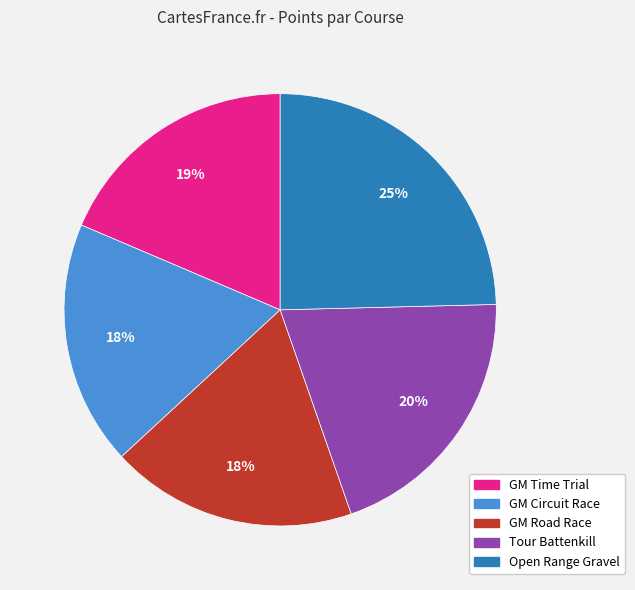

To the nearest percent, what is the combined percentage of Open Range Gravel and GM Circuit Race?

43%